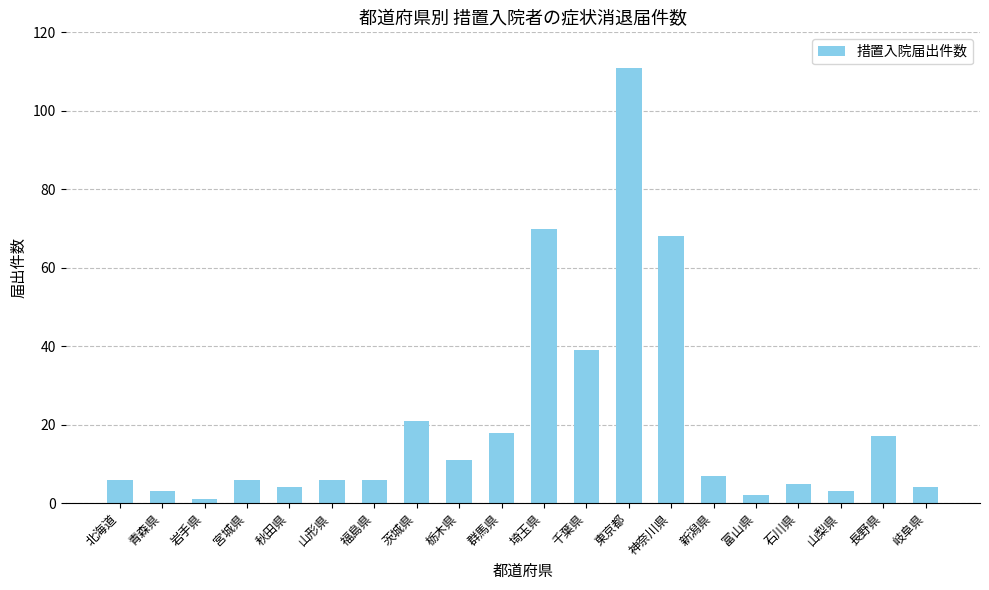

What is the ratio of the value at 埼玉県 to the value at 福島県?

11.7